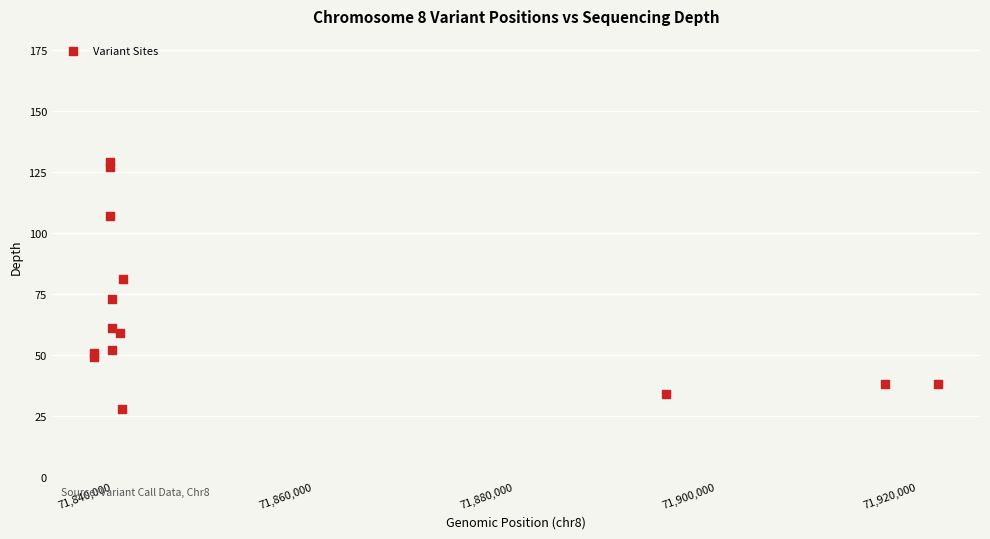

What Y value in the scatter plot is closest to 78?

81